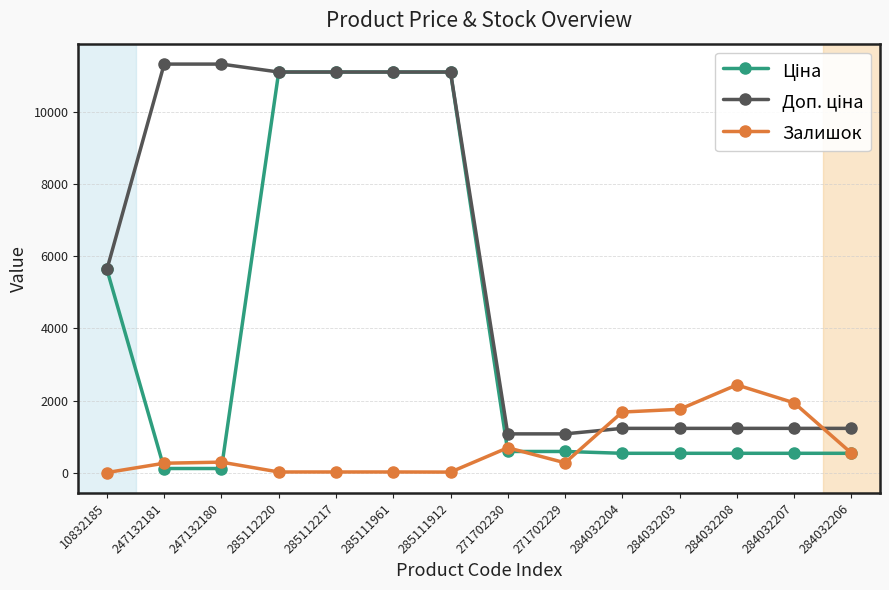

What is the total value across all series at 285112217?

22244.2